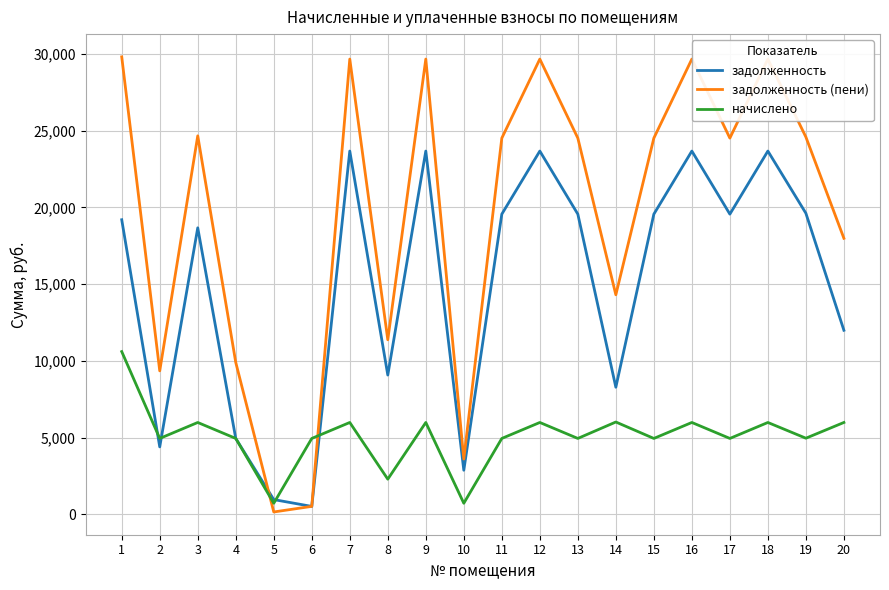

Between 10 and 12, which series saw the biggest shift?

задолженность (пени)